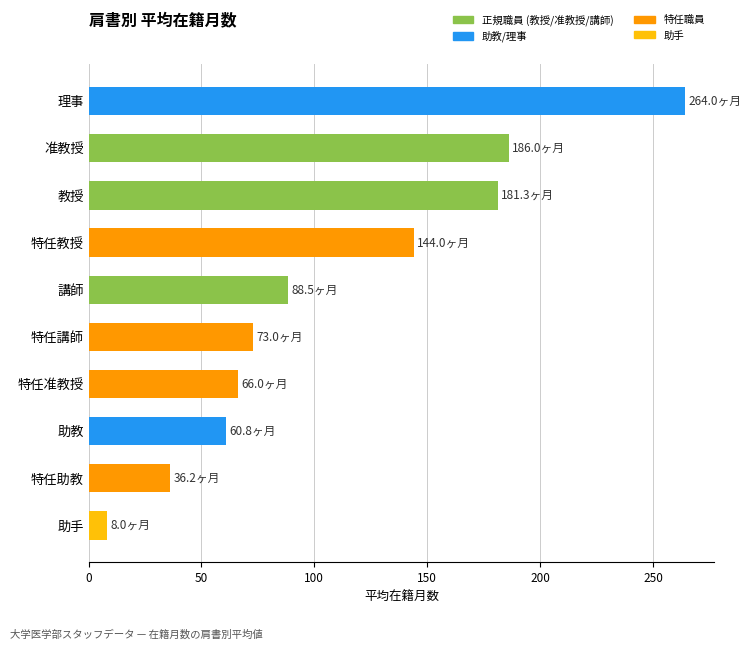

What position from the bottom is 講師?

6